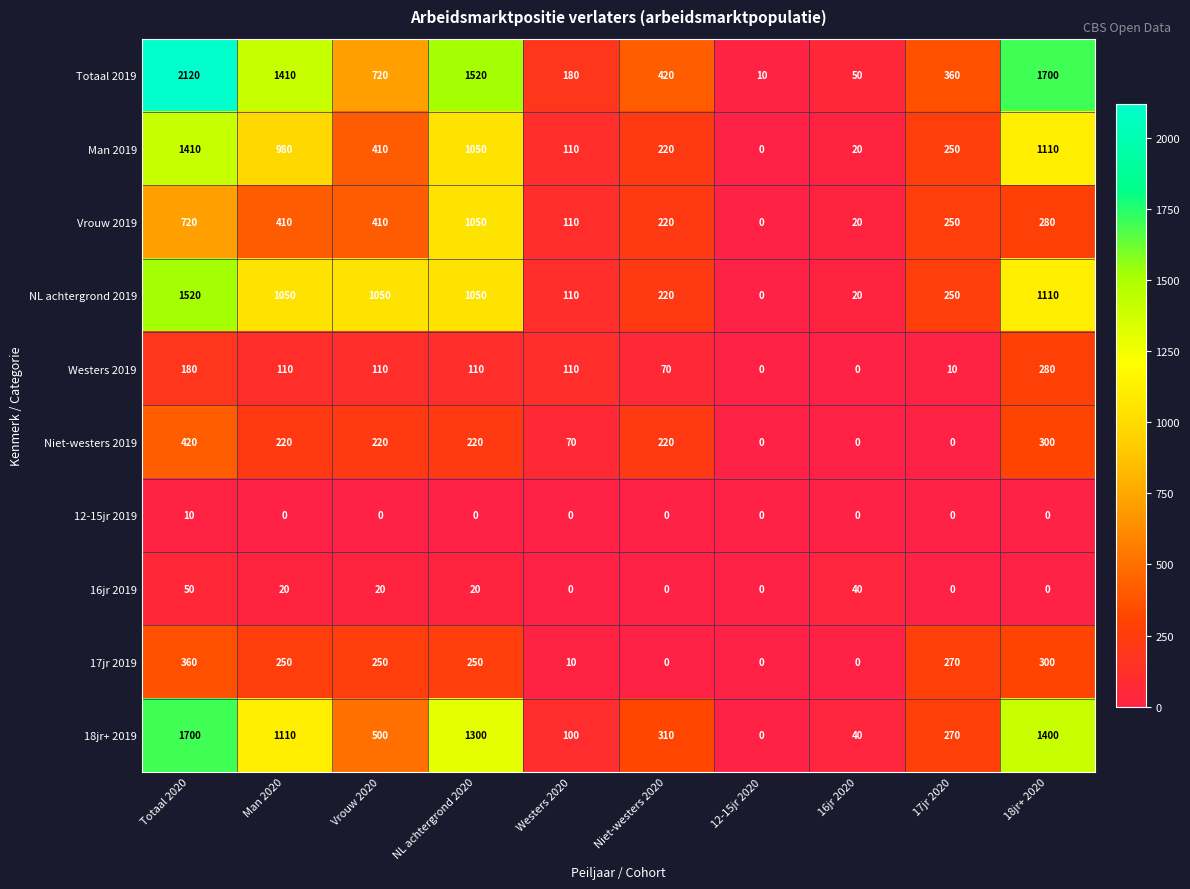

At which category is the sum across all series the highest?

Totaal 2020